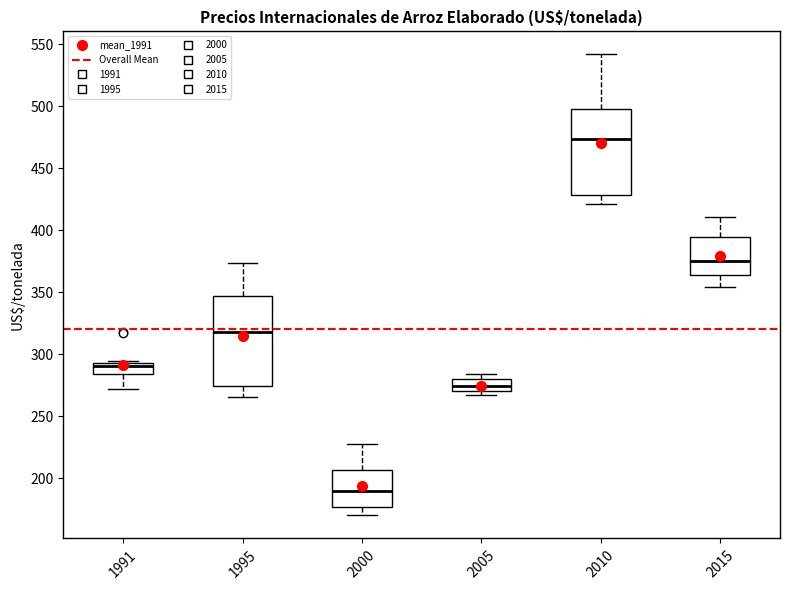

Reading left to right, read every box against the y-axis: the position of its median line, the range the box covers, and the ends of its whiskers. The values are not printed on the chart, so give them approximately, as read against the axis.

1991: median 290, box 285 to 295, whiskers 270 to 295 (just above the box's upper edge)
1995: median 320, box 275 to 345, whiskers 265 to 375
2000: median 190, box 175 to 205, whiskers 170 to 230
2005: median 275, box 270 to 280, whiskers 265 to 285
2010: median 475, box 430 to 500, whiskers 420 to 540
2015: median 375, box 365 to 395, whiskers 355 to 410